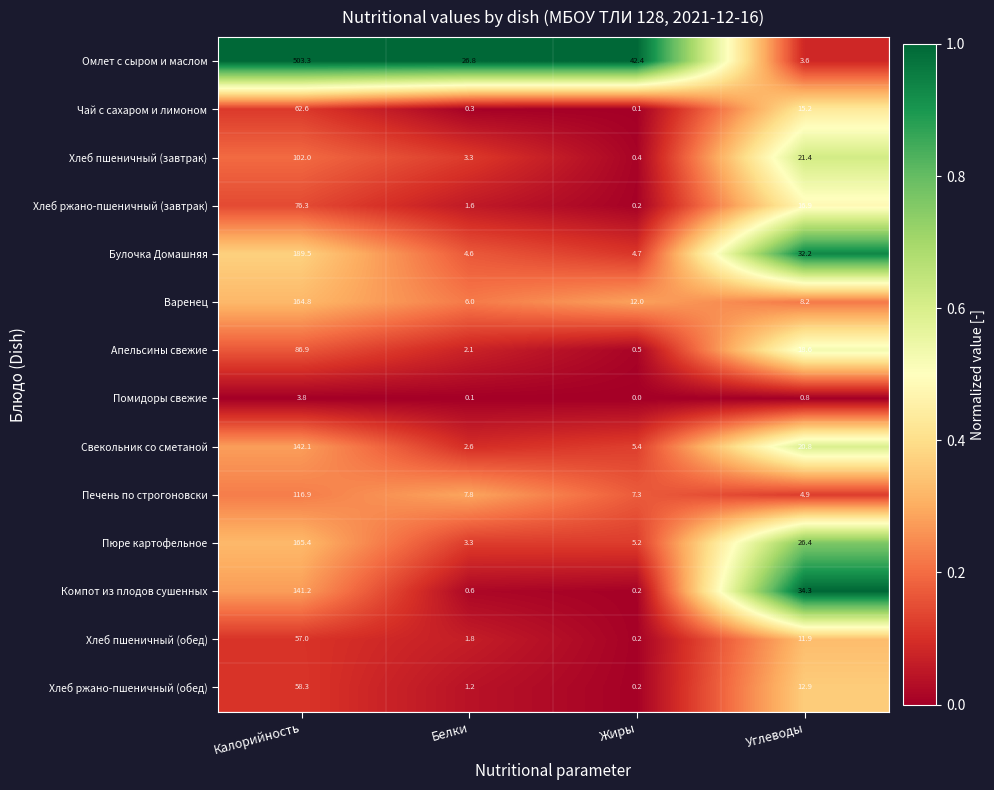

The Варенец series shows 164.8 at Калорийность. True or false?

True